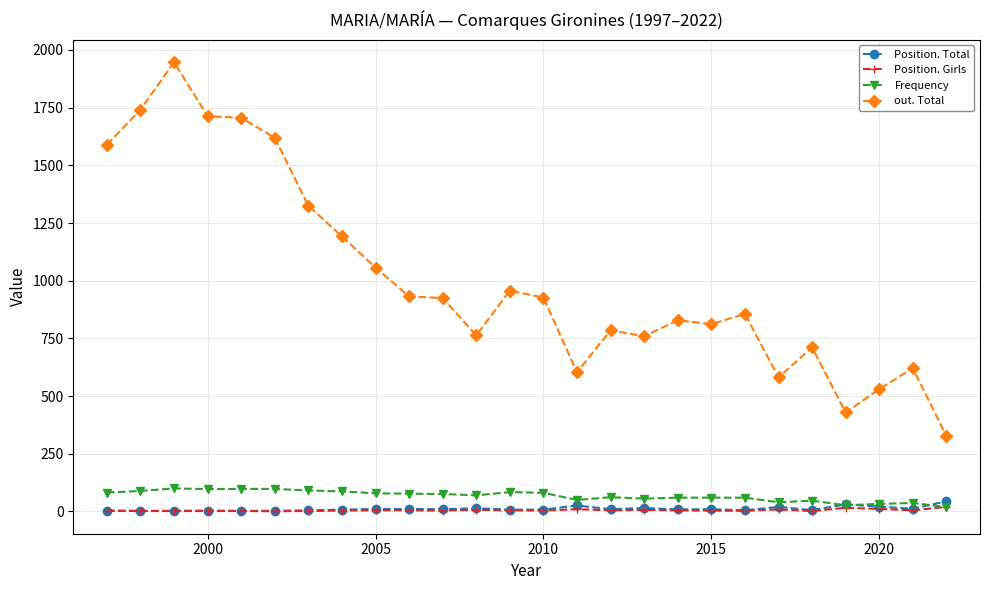

What is the value of the out. Total point at the 13th from the left?

957